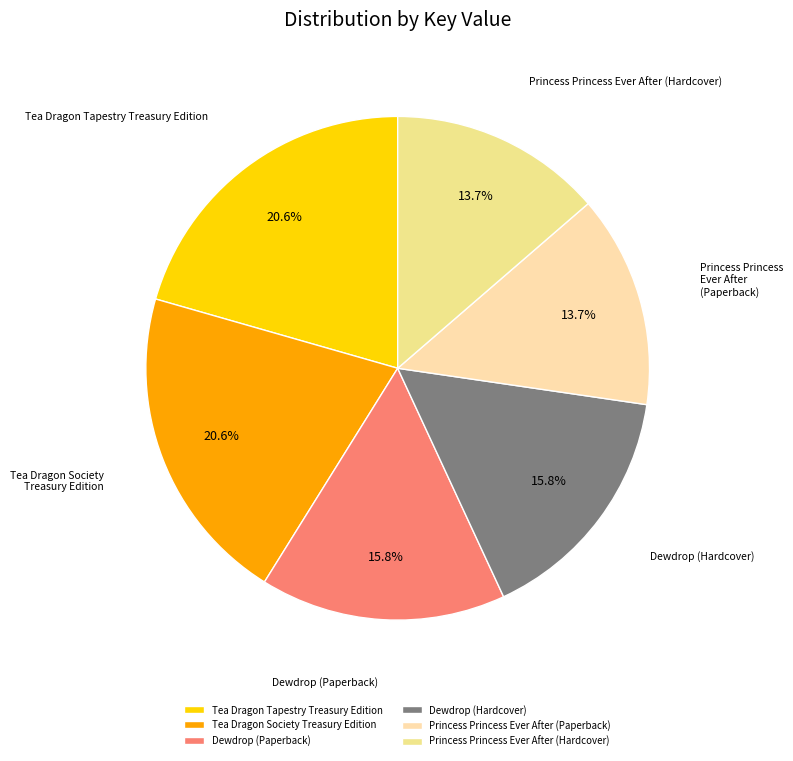

Between Dewdrop (Hardcover) and Tea Dragon Tapestry Treasury Edition, which is larger?

Tea Dragon Tapestry Treasury Edition